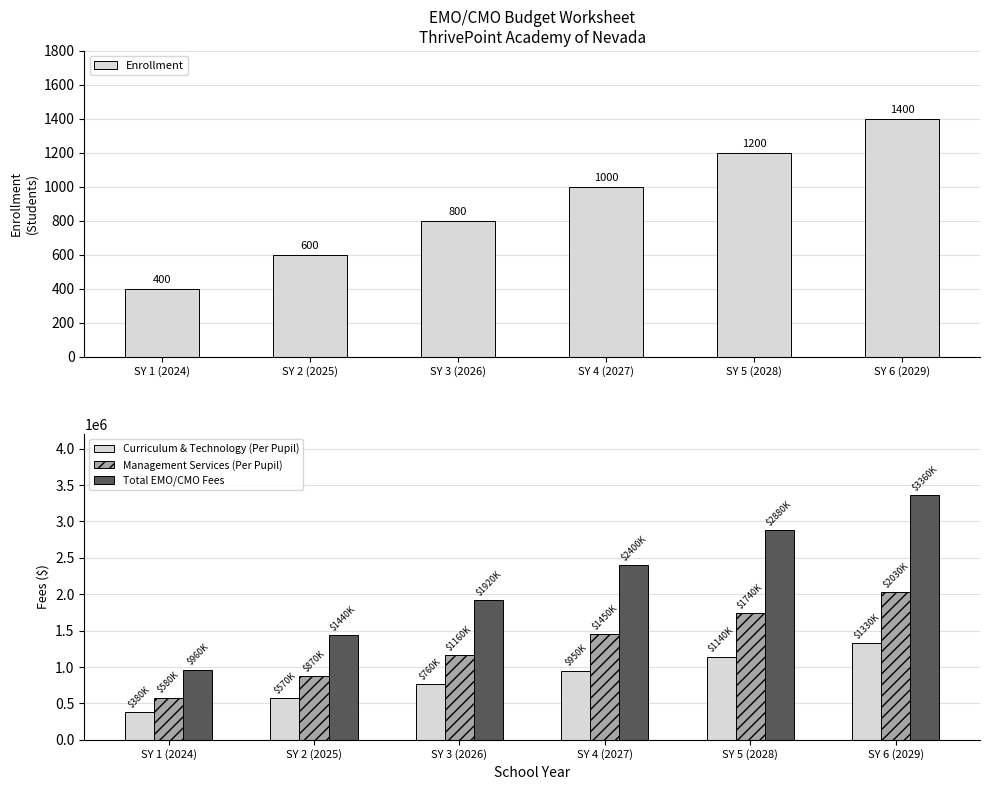

Which label corresponds to the largest value in the chart?

SY 6 (2029)